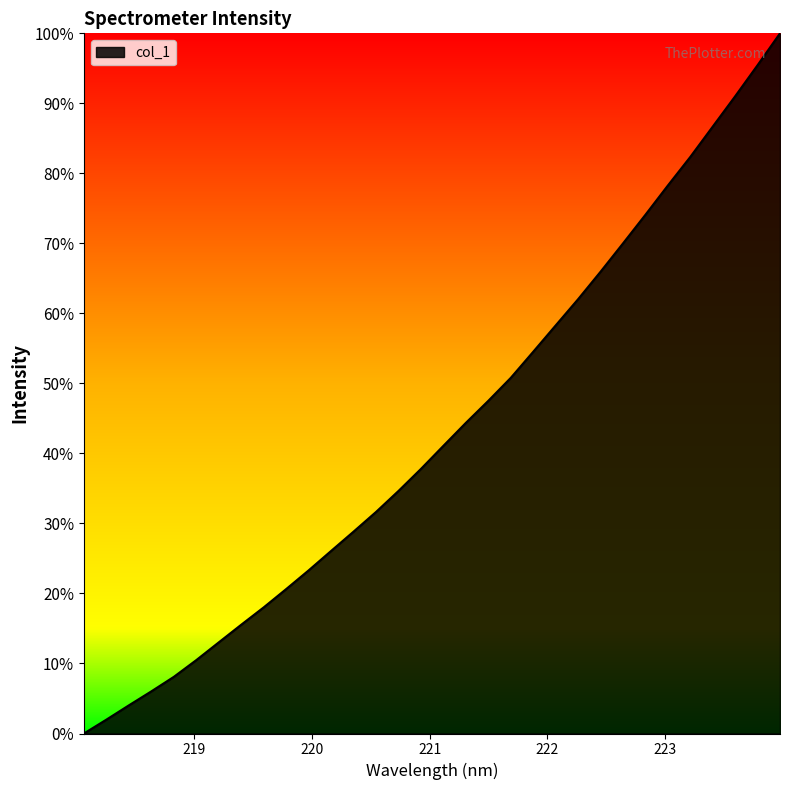

What is the difference between the maximum and minimum values?

100.0